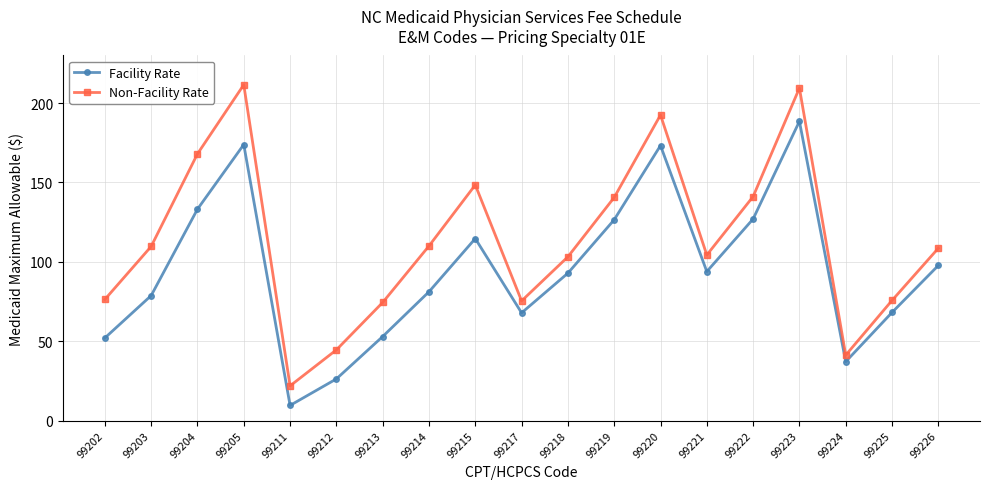

Is the value of Facility Rate at 99218 greater than the value of Non-Facility Rate at 99222?

No